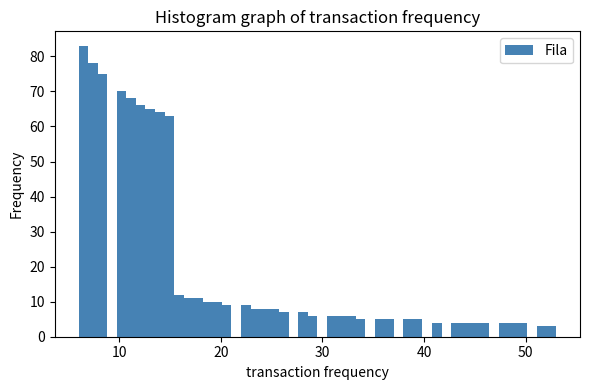

Around what value on the x-axis is the tallest bar? Give the approximate position of its centre, as read against the axis.

6